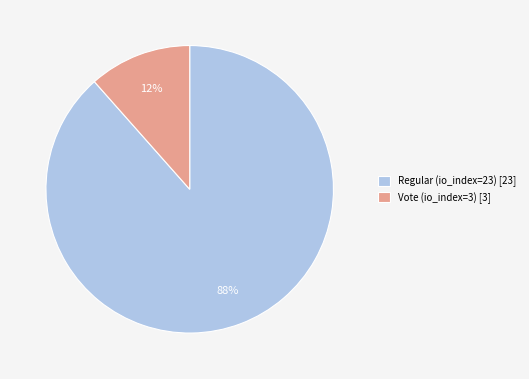

To the nearest percent, what portion does Regular (io_index=23) represent?

88%